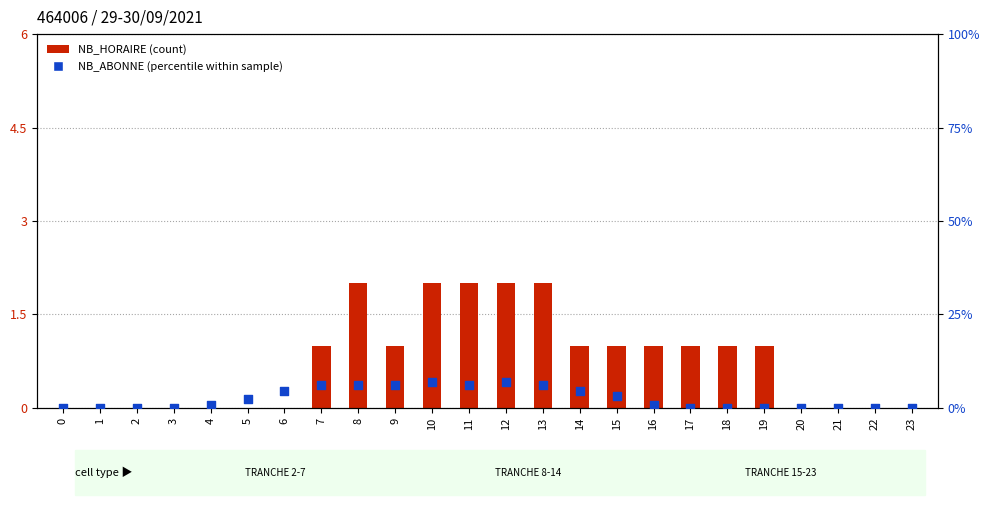

At how many categories does at least one series exceed 6?

7